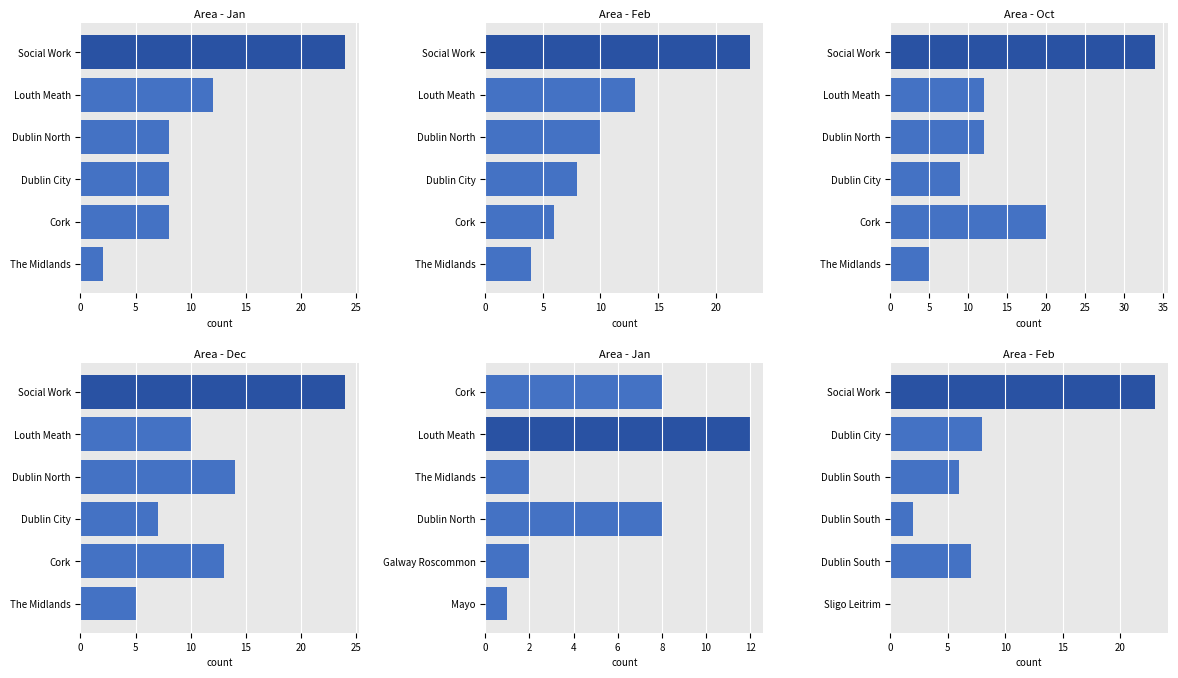

True or false: Feb has a value of 7 at Dublin South.

True